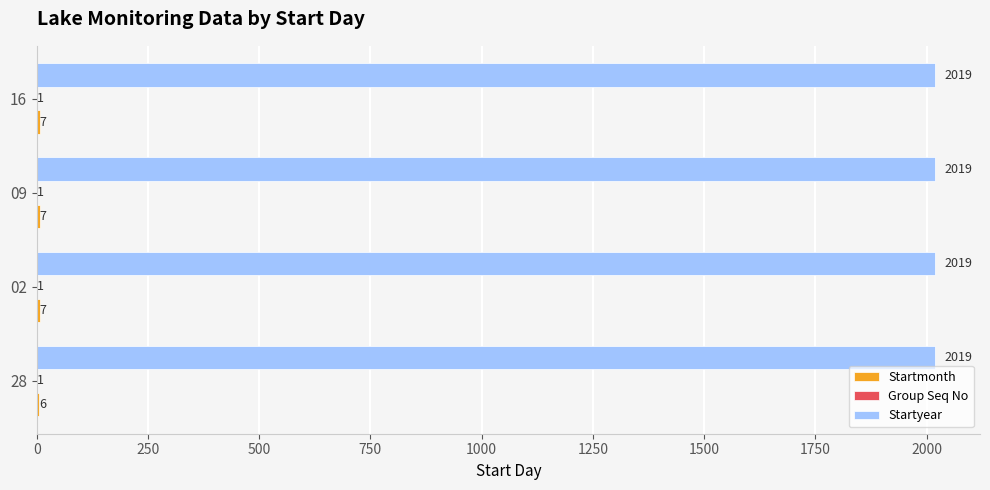

Is it true that Startyear equals 2019 at 02?

True